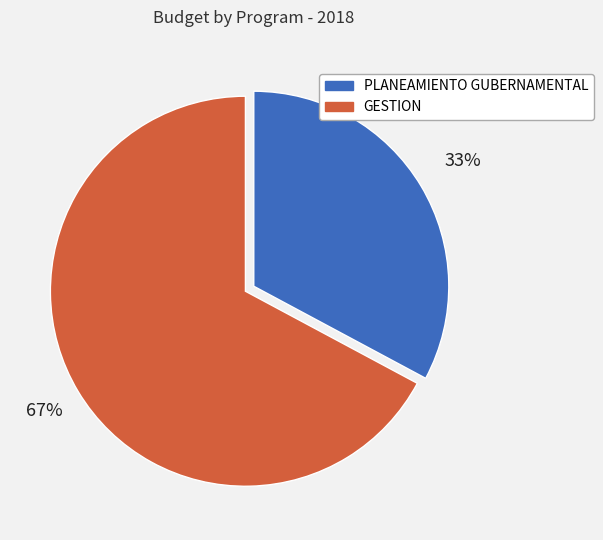

Is the sum of GESTION and PLANEAMIENTO GUBERNAMENTAL greater than half?

Yes